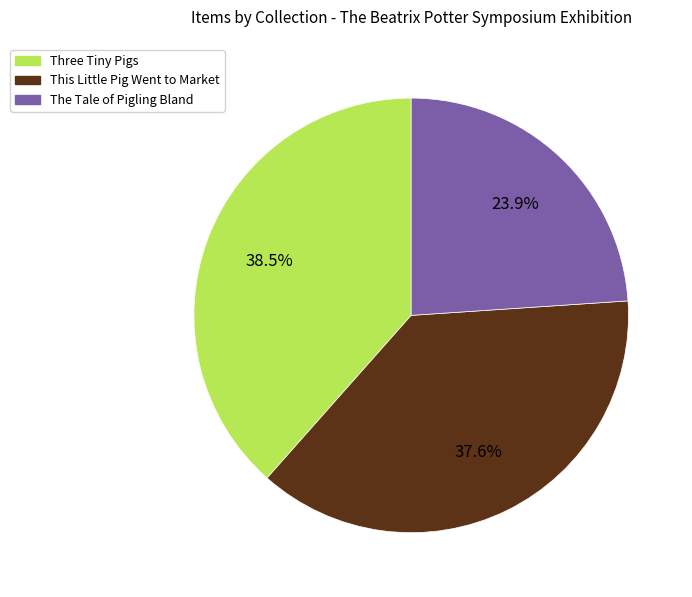

How many segments does this pie chart have?

3